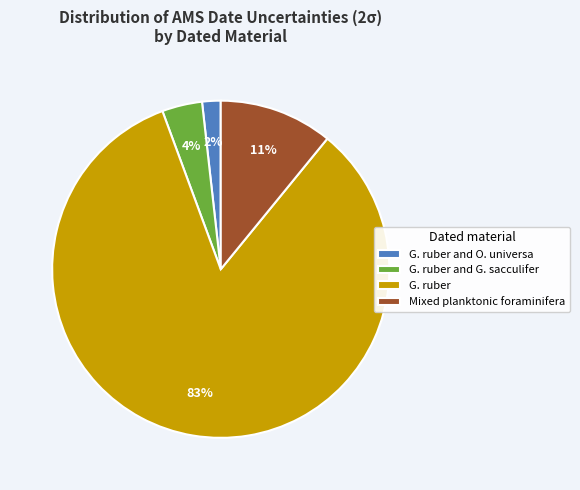

To the nearest percent, what is the difference between the G. ruber and O. universa and G. ruber and G. sacculifer slice percentages?

2%